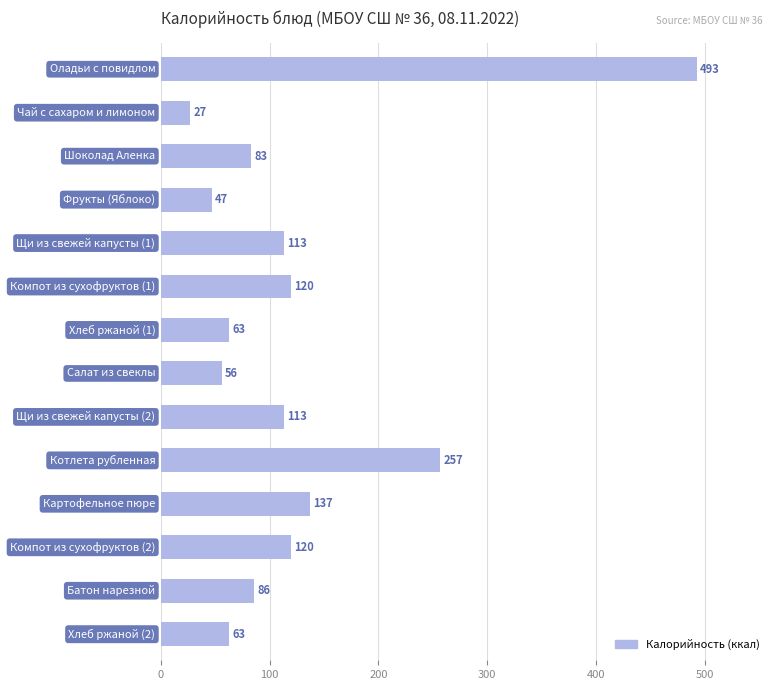

What is the value of the 4th bar from the top?

47